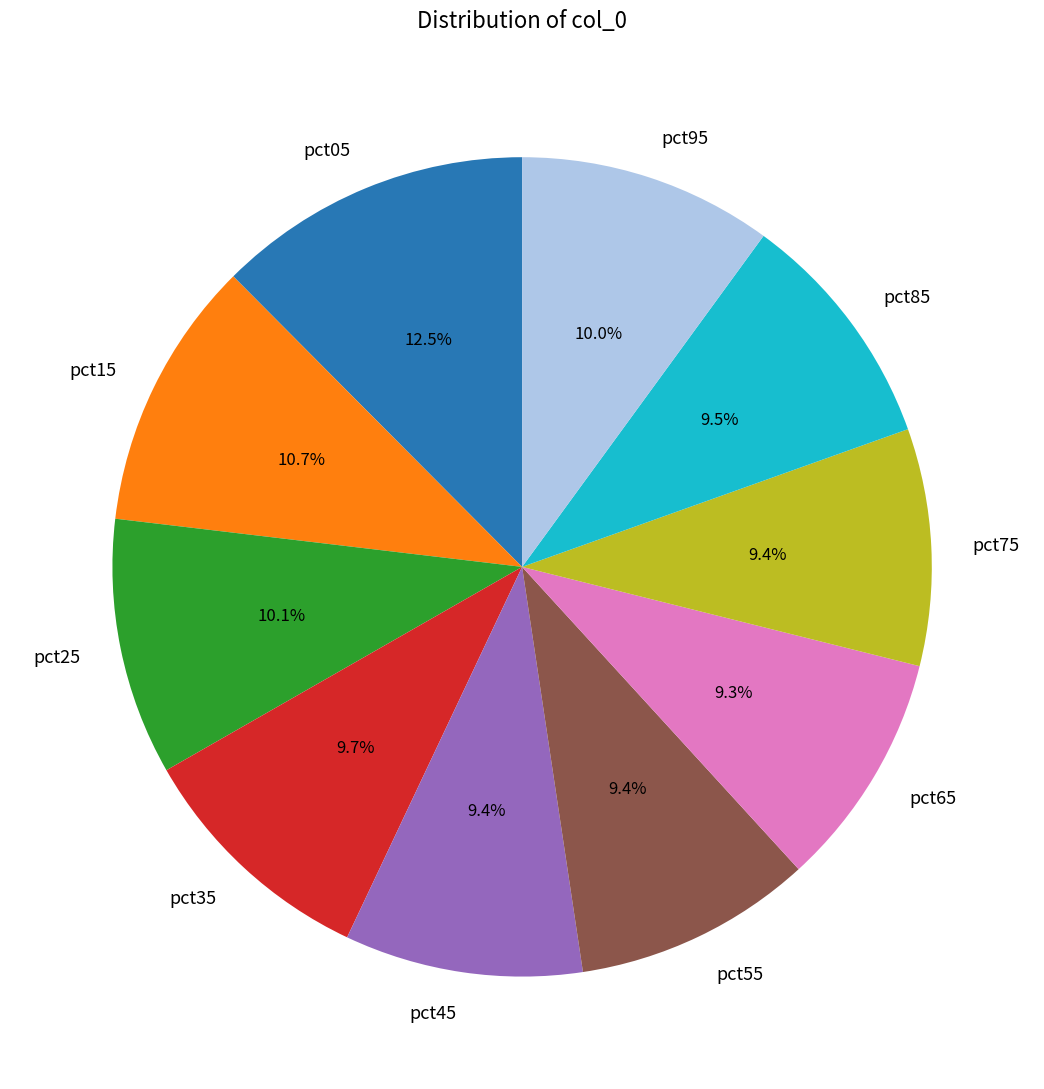

What is the largest slice in the pie chart?

pct05